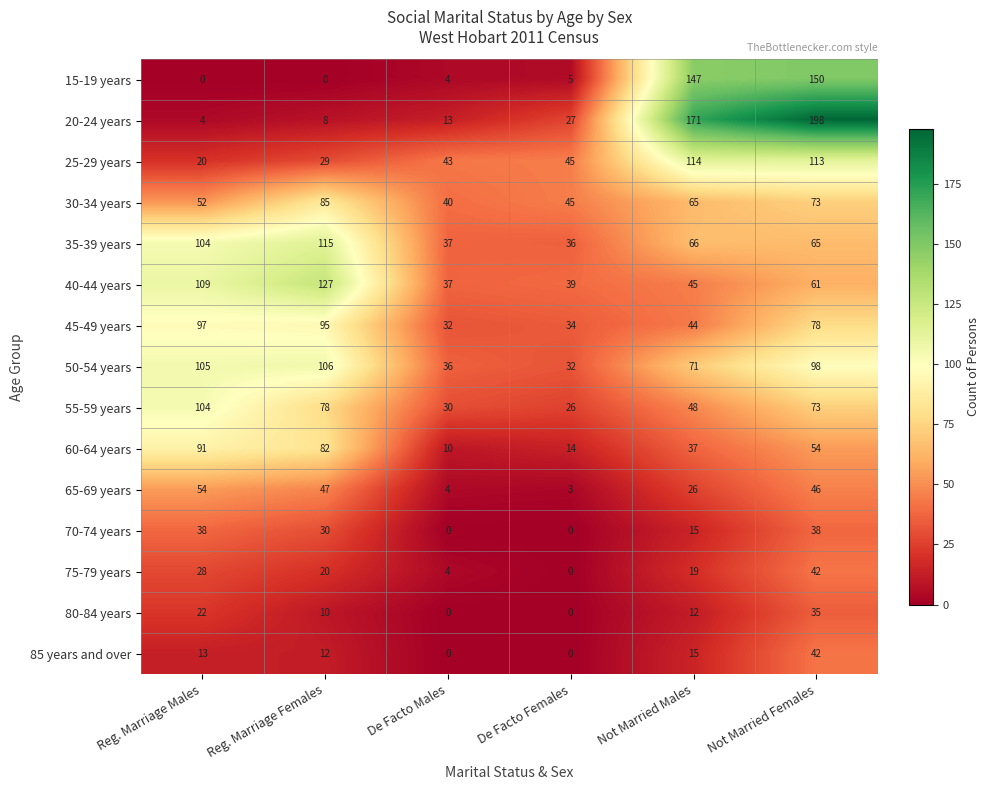

What is the difference between the maximum and minimum values in the 60-64 years series?

81